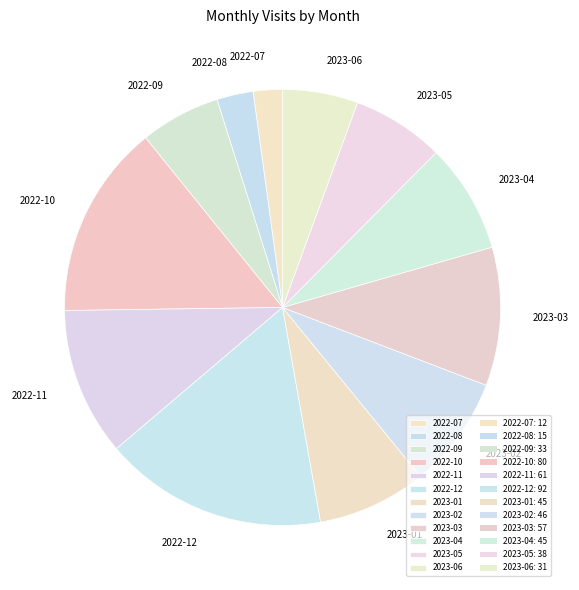

Which category has the smallest portion of the pie?

2022-07